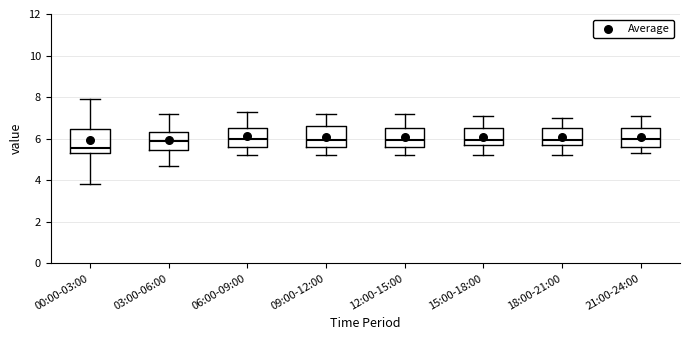

Where does the upper whisker of the box for 18:00-21:00 end on the y-axis? The values are not printed on the chart, so give them approximately, as read against the axis.

7.0